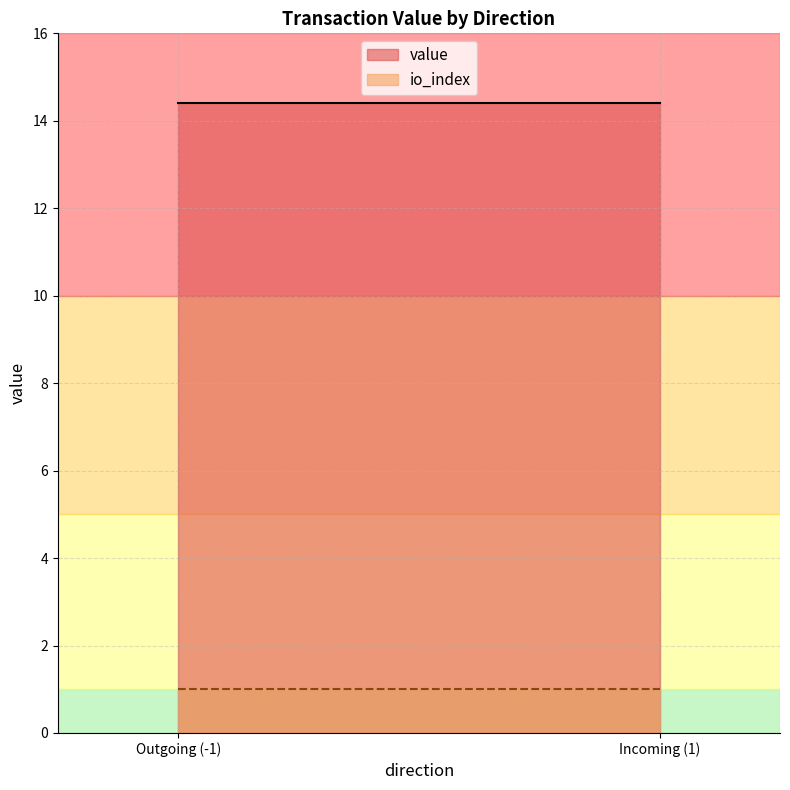

Is the value of value at -1 greater than the value of io_index at 1?

Yes